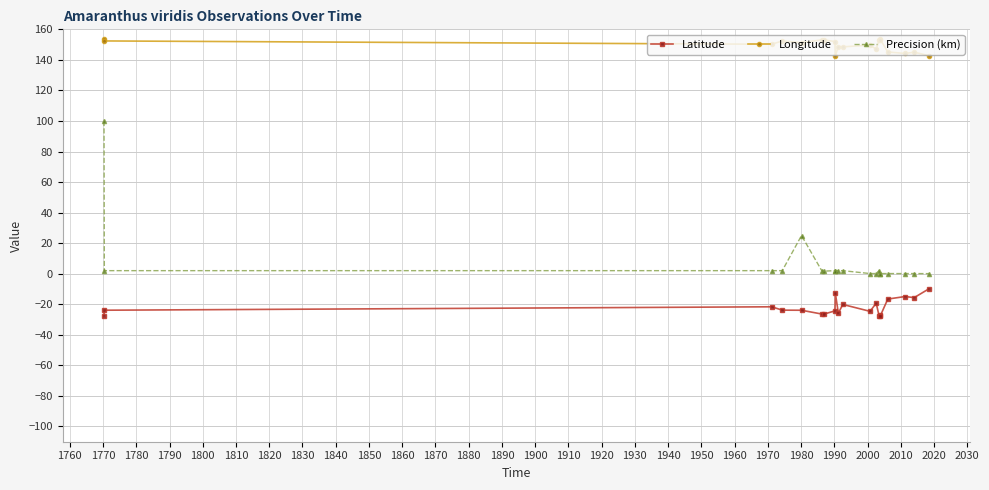

List the series in order of their overall mean, highest first.

Longitude, Precision (km), Latitude